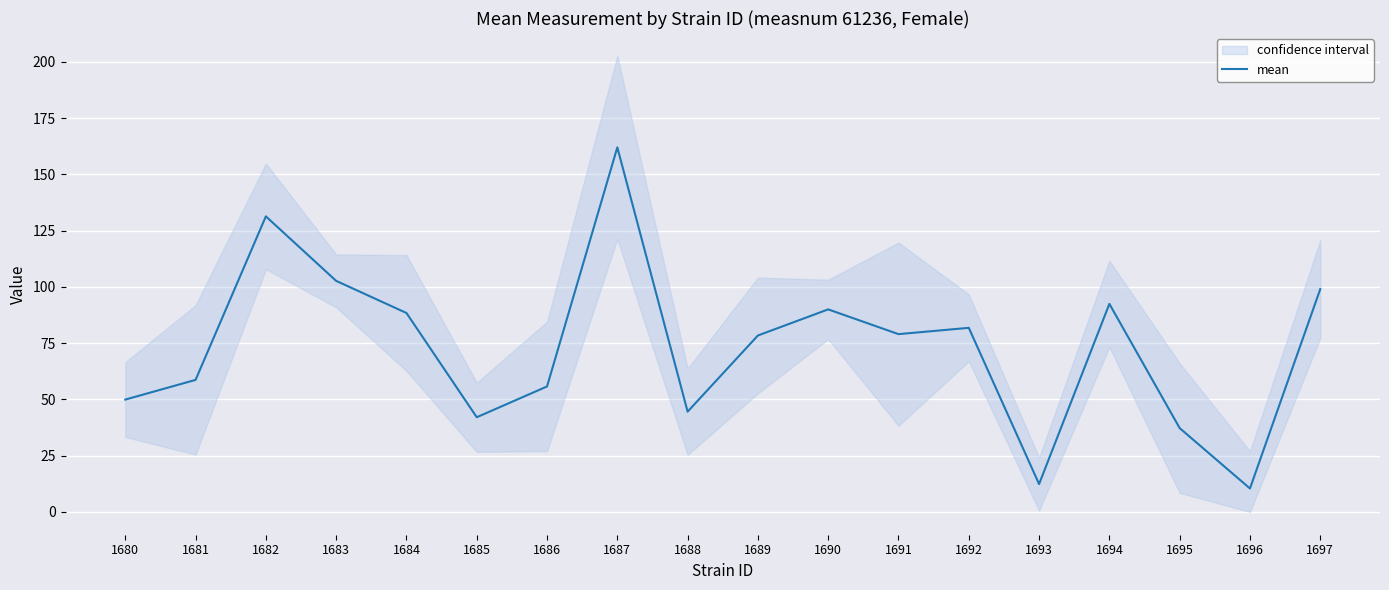

How many interior local valleys (lower than both neighbors) does the data have?

5